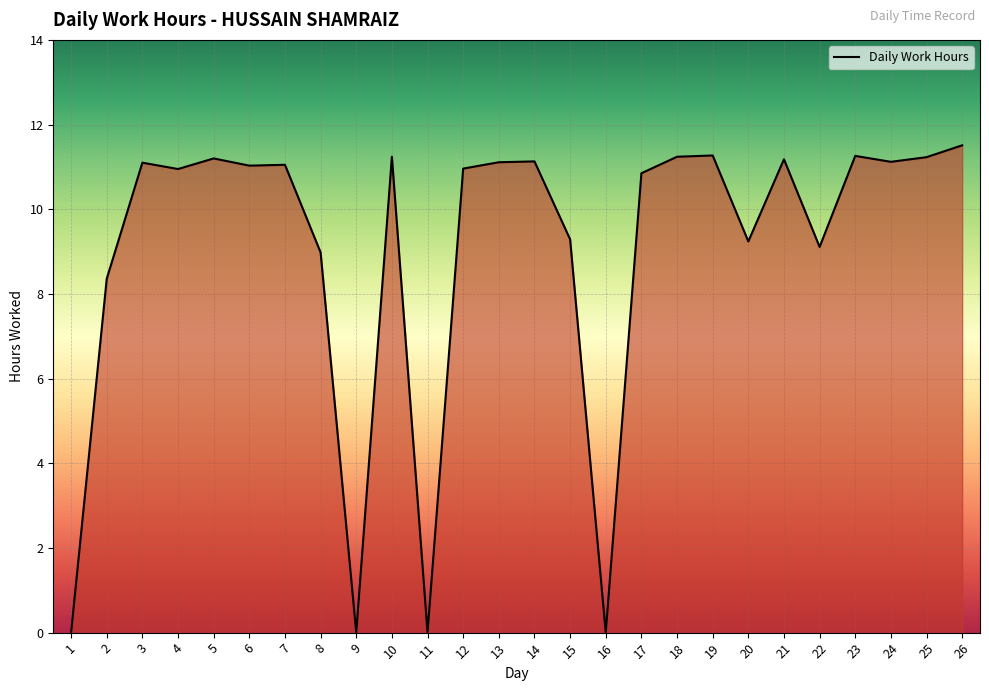

What is the difference between the values at 8 and 17?

1.9